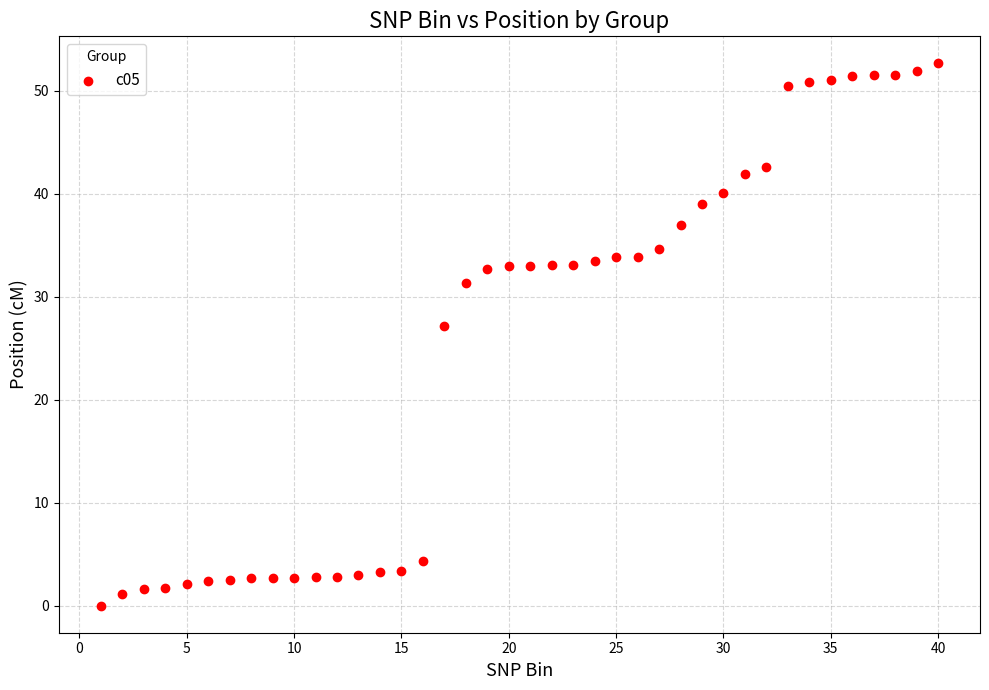

What Y value in the scatter plot is closest to 26?

27.1